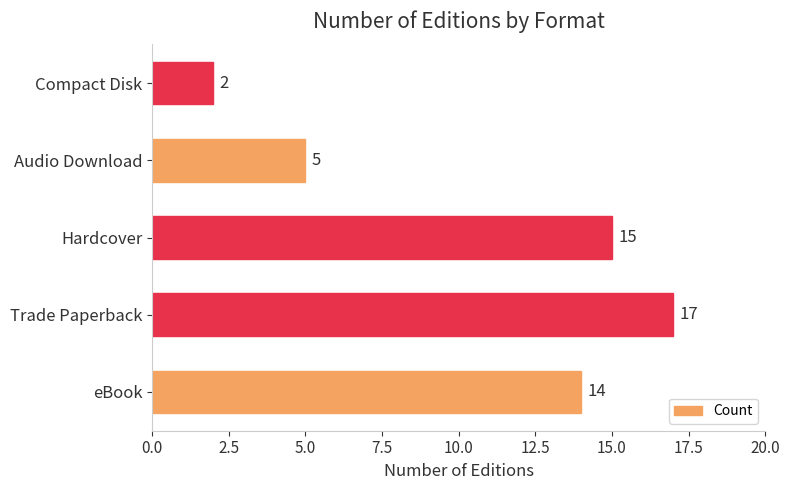

What is the sum of all values?

53